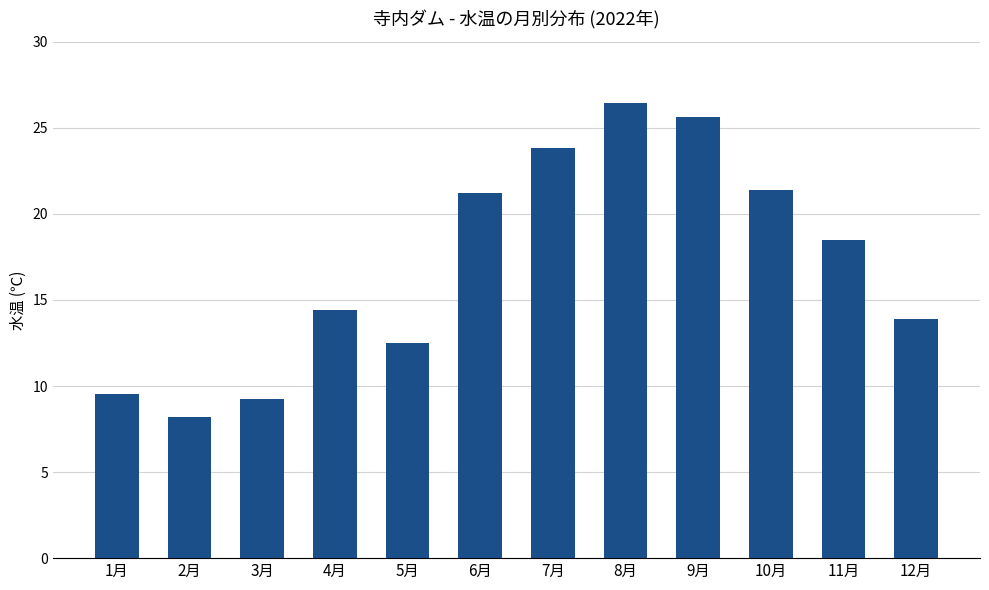

Which category has the lowest value across all series?

2月